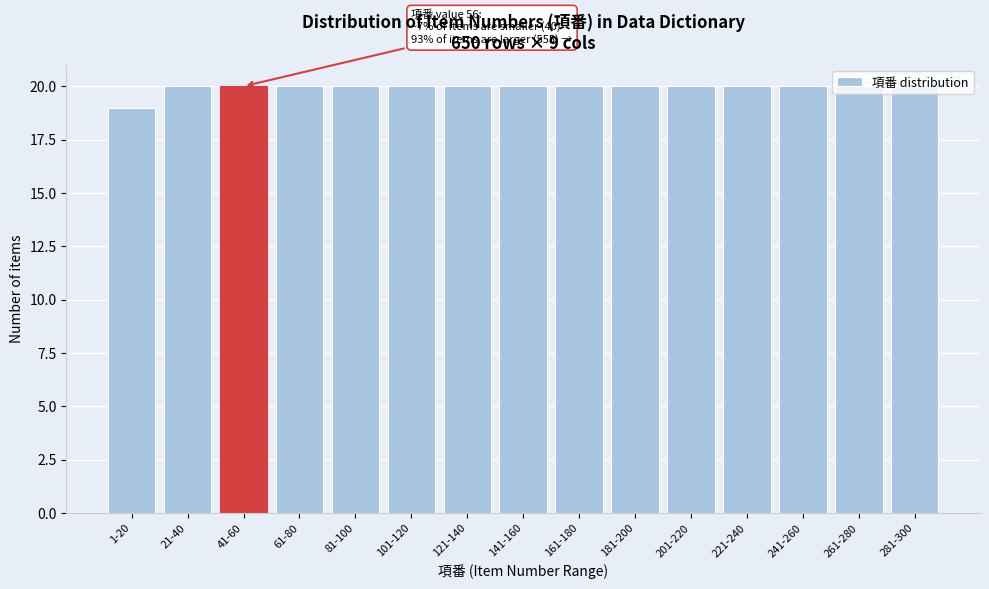

Approximately how many times larger is the value at 221-240 compared to 281-300?

1.0